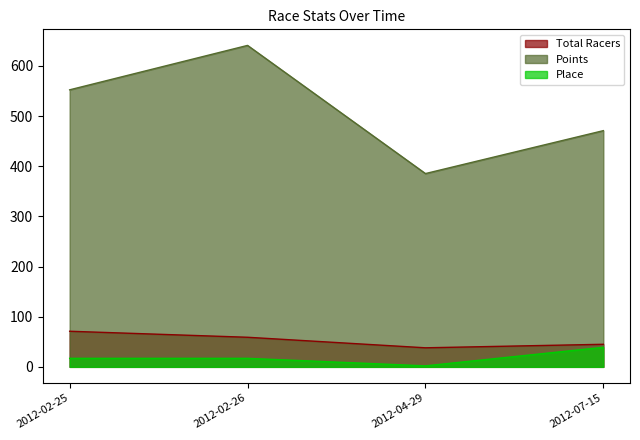

Is it true that Place equals 39.0 at 2012-07-15?

True